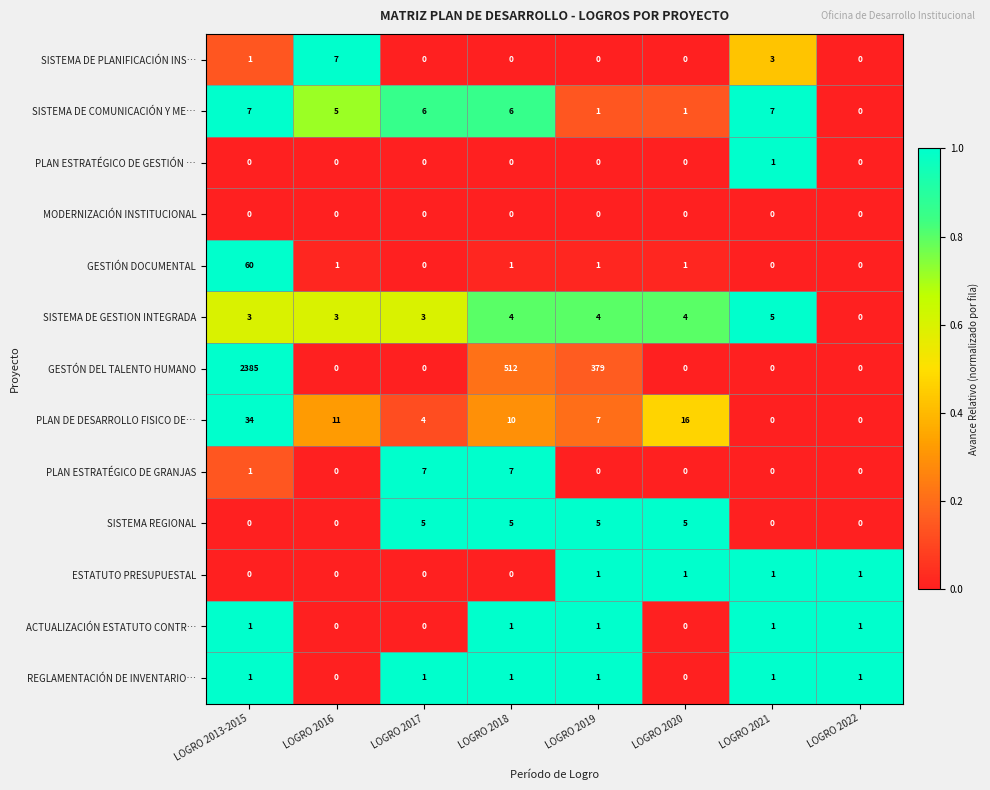

Which series has the largest total across all categories?

GESTÓN DEL TALENTO HUMANO